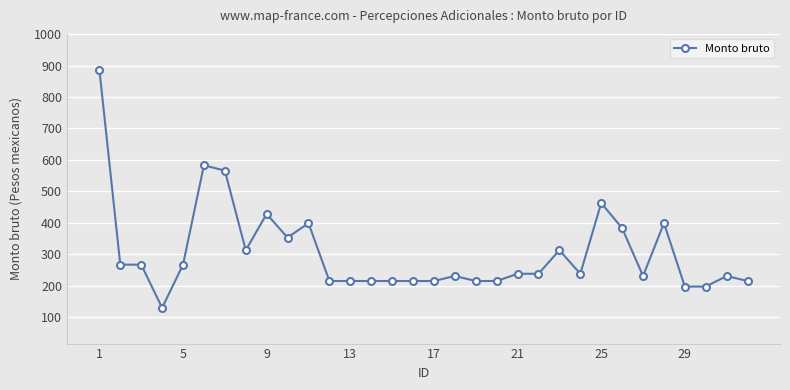

What is the value of the 23rd point from the left?

313.0